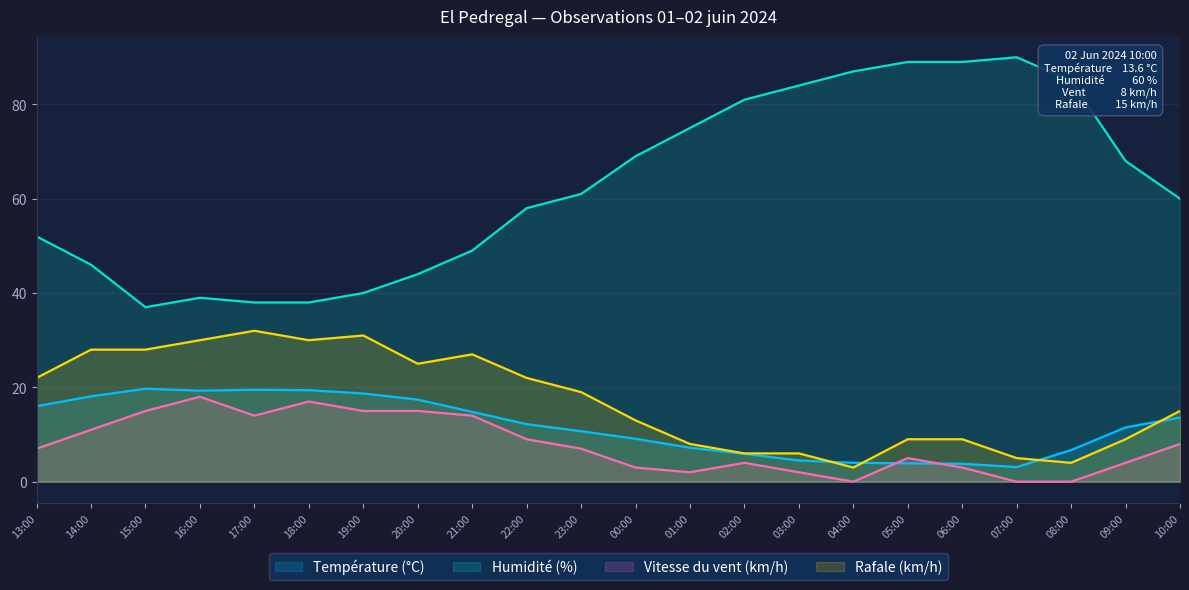

True or false: Rafale (km/h) and Humidité (%) cross at least once.

False